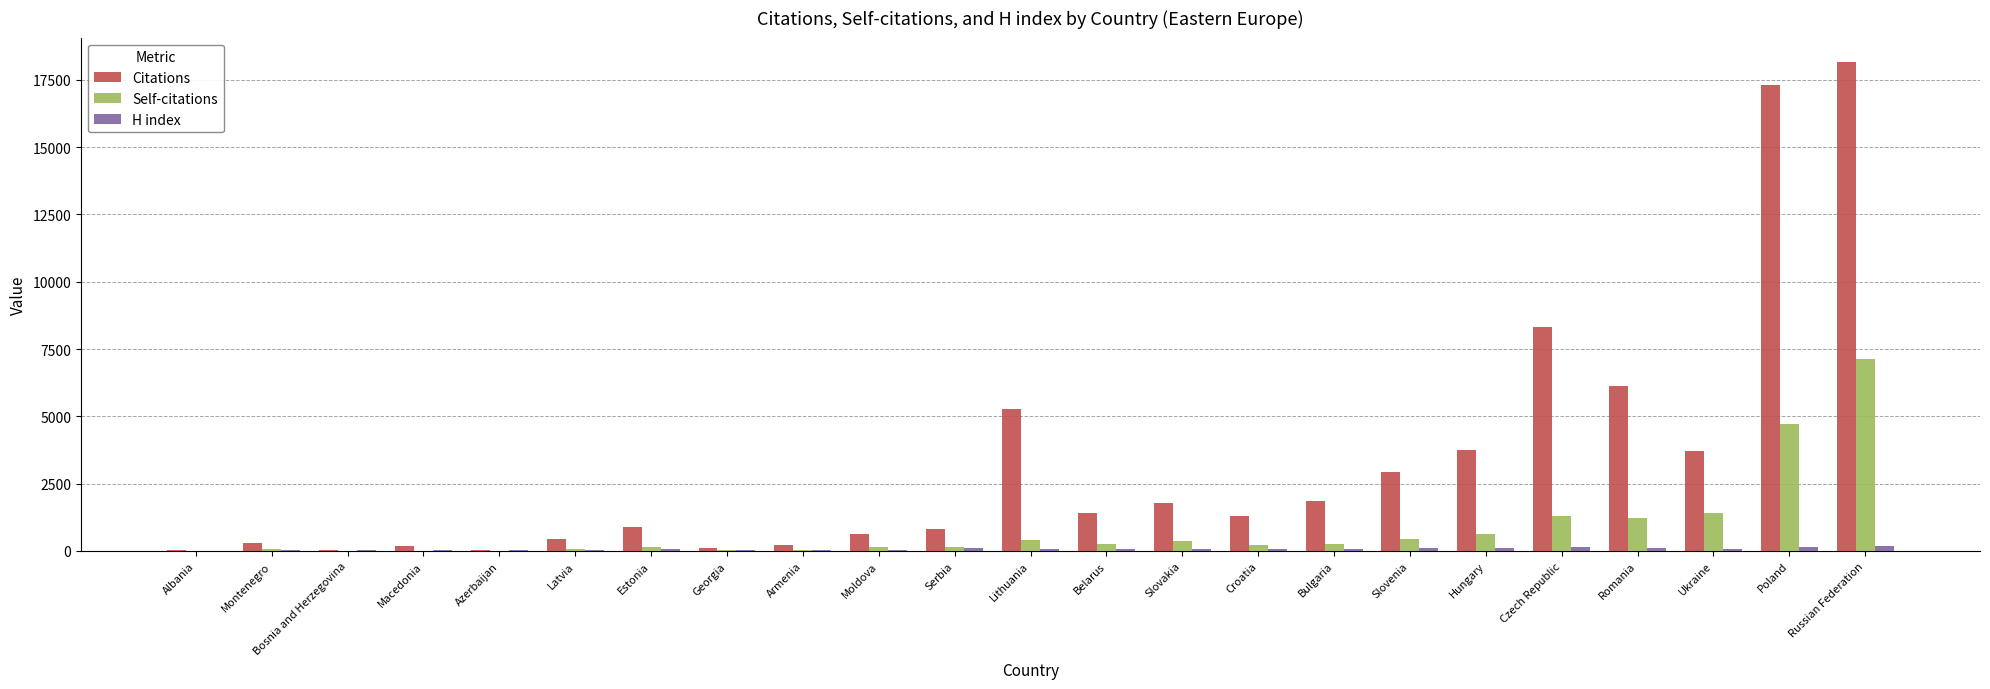

Where does the Self-citations series first go above 219?

Lithuania